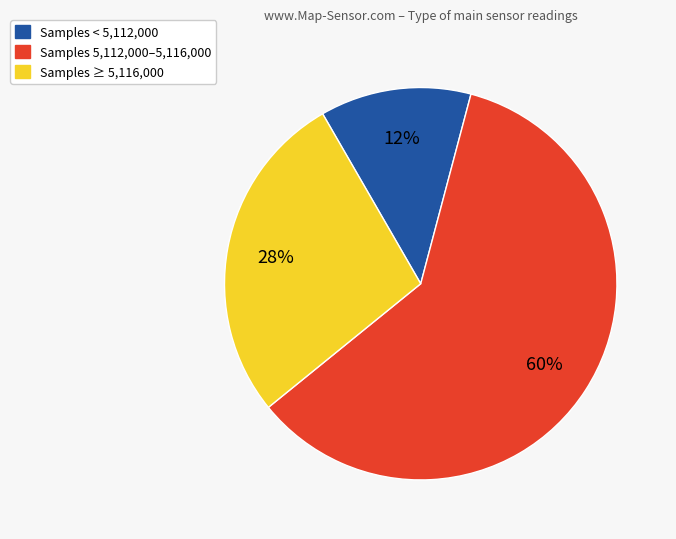

To the nearest percent, what is the average slice percentage?

33%